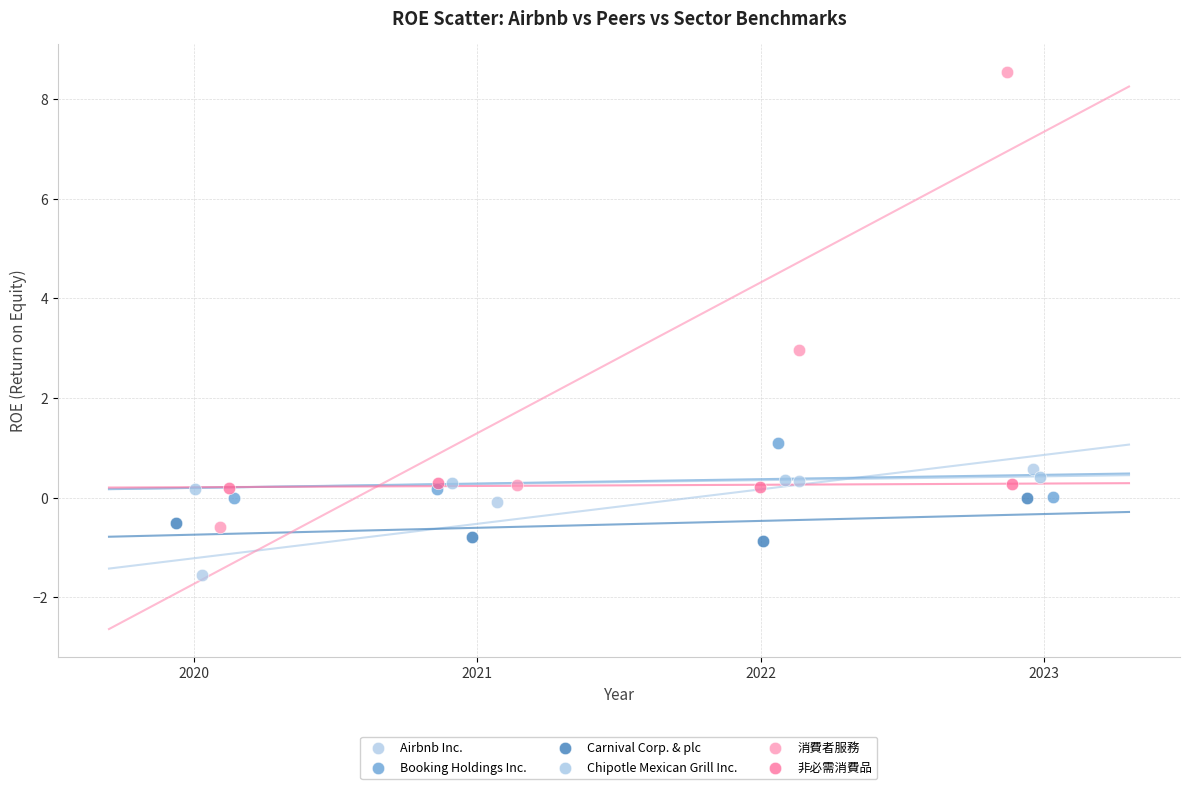

Which series contains the lowest Y value?

Airbnb Inc.